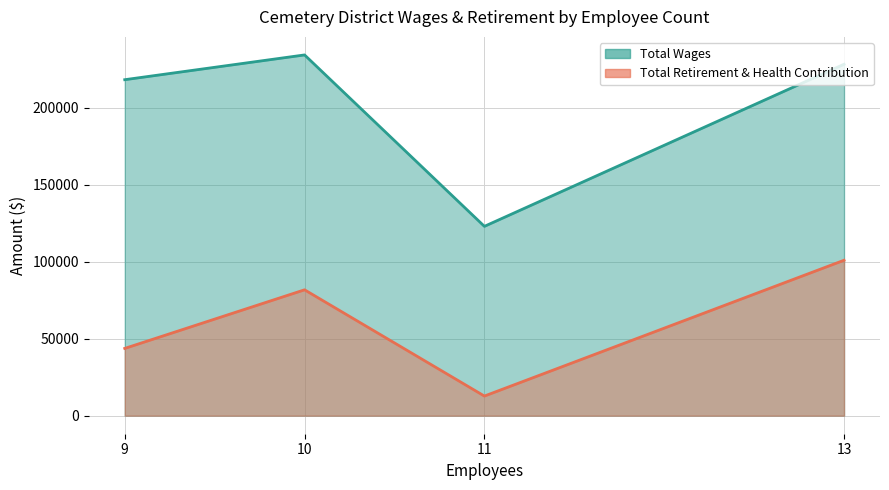

True or false: Total Retirement & Health Contribution and Total Wages cross at least once.

False